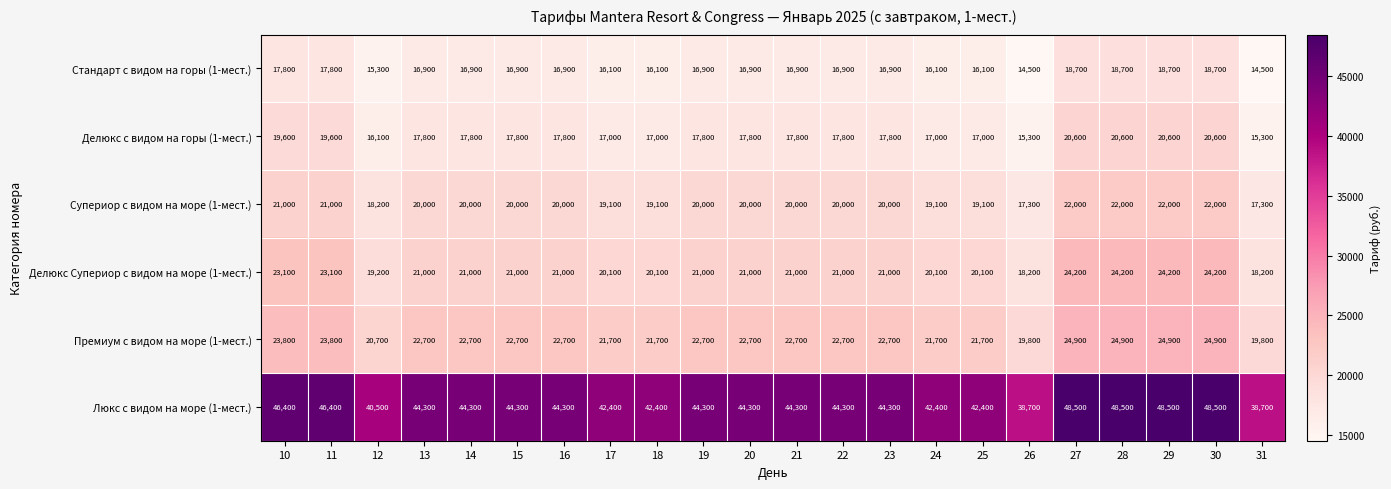

What is the total value across all series at 19?

142700